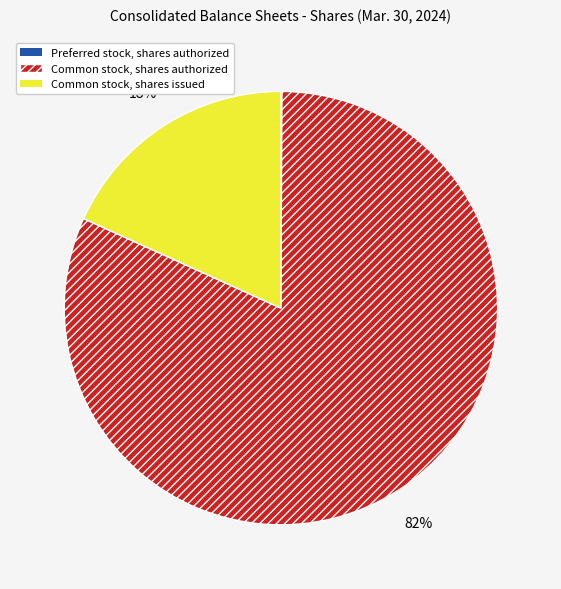

Does Common stock, shares authorized account for over 50% of the chart?

Yes